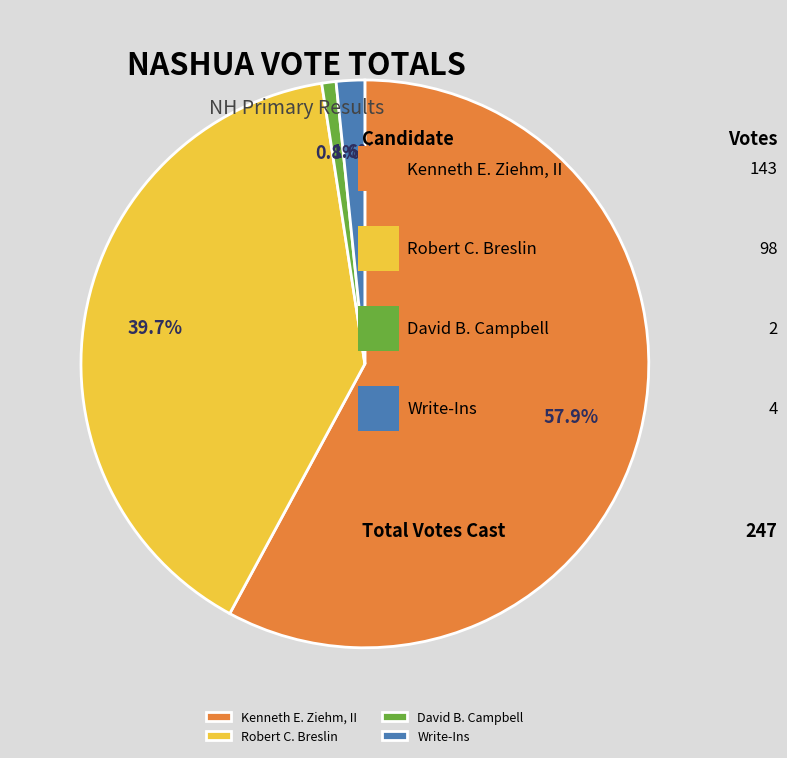

Count the number of slices in the pie.

4